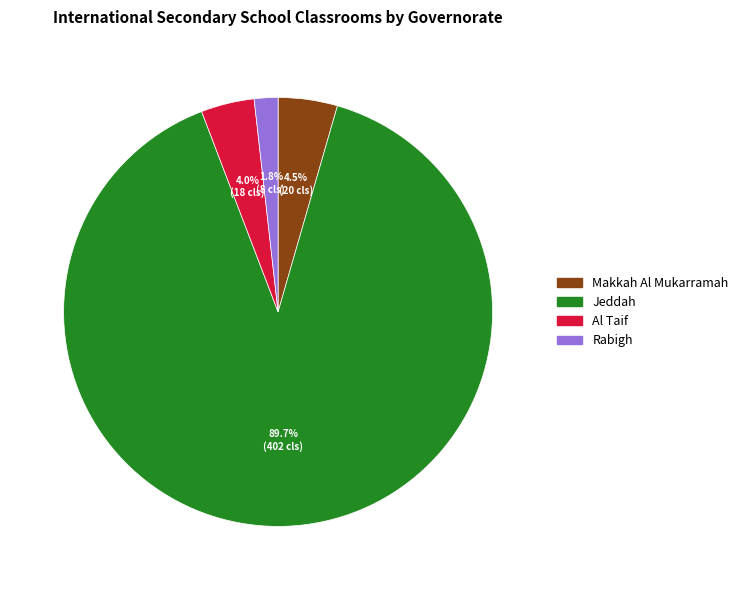

What is the majority slice?

Jeddah